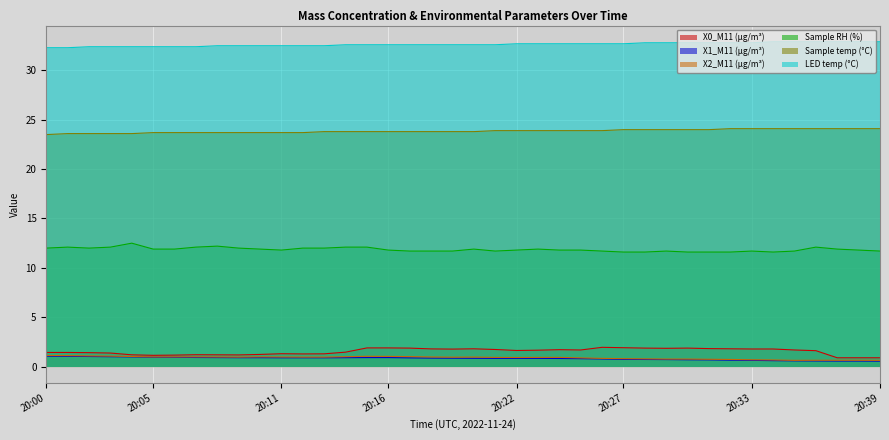

What is the sum of all Sample RH (%) values?

474.4